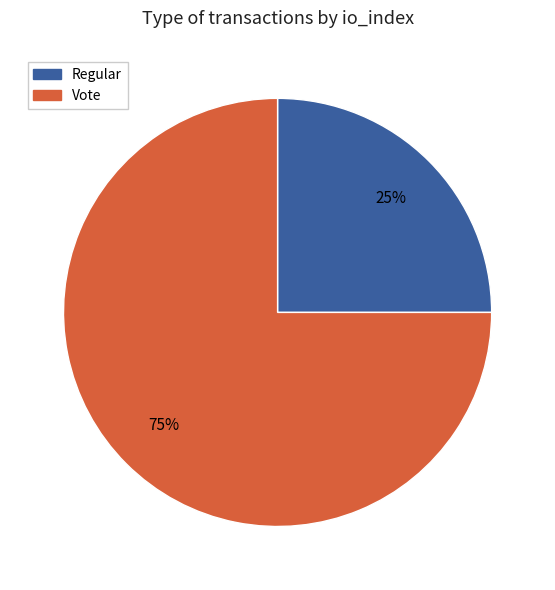

Does any single category account for the majority?

Yes